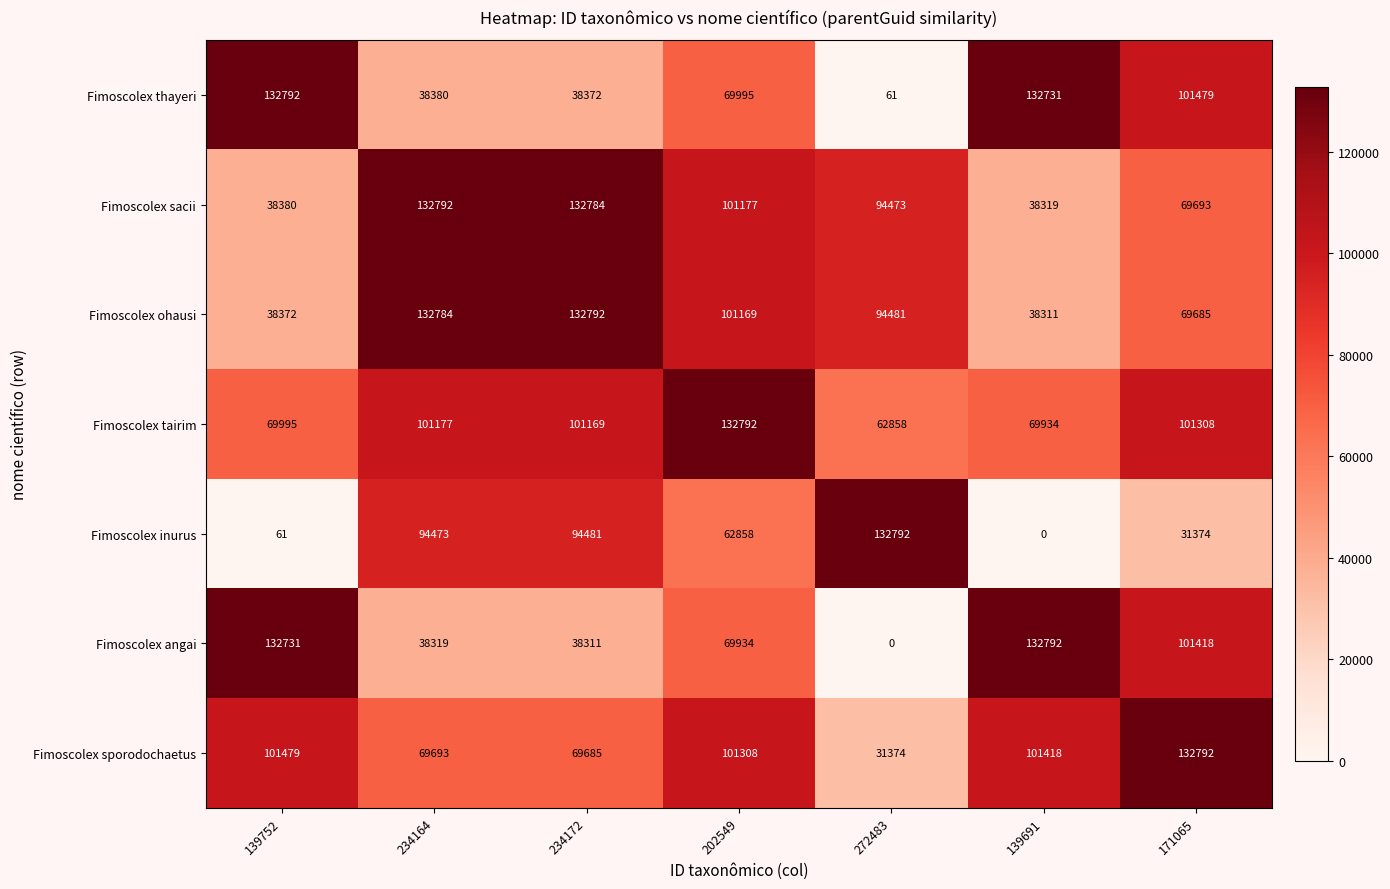

At which label does Fimoscolex sacii reach its peak?

234164